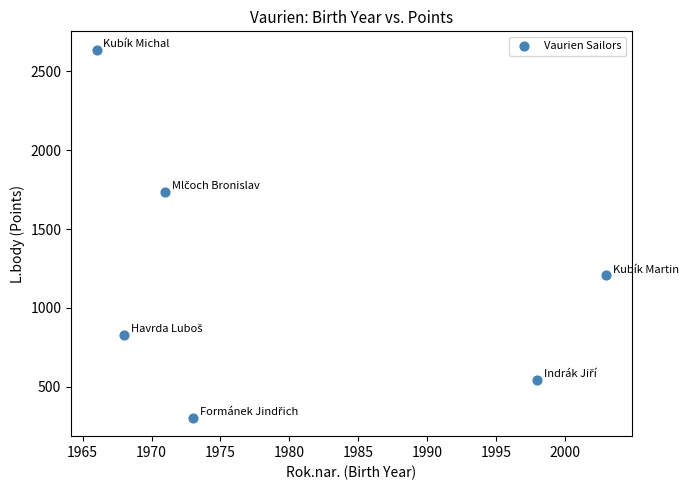

What is the average X value?

1980